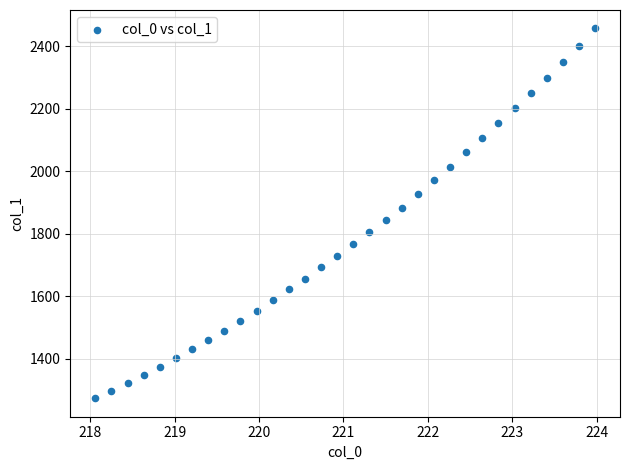

What is the range of X values (max minus min)?

5.9